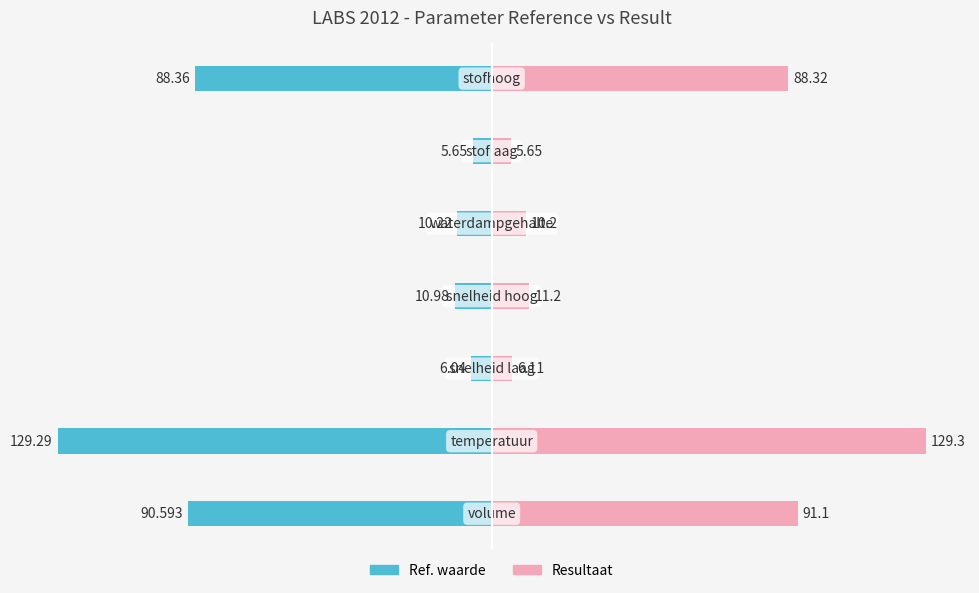

True or false: Ref. waarde has a value of -67.1 at 1.

False